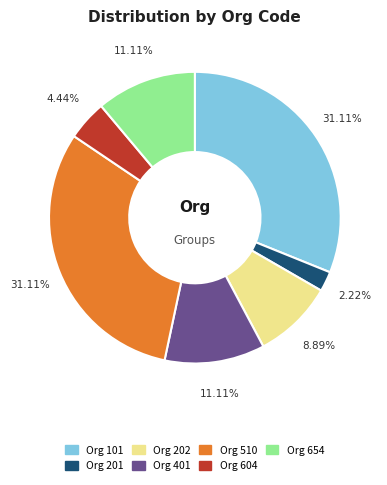

Count the number of slices in the pie.

7